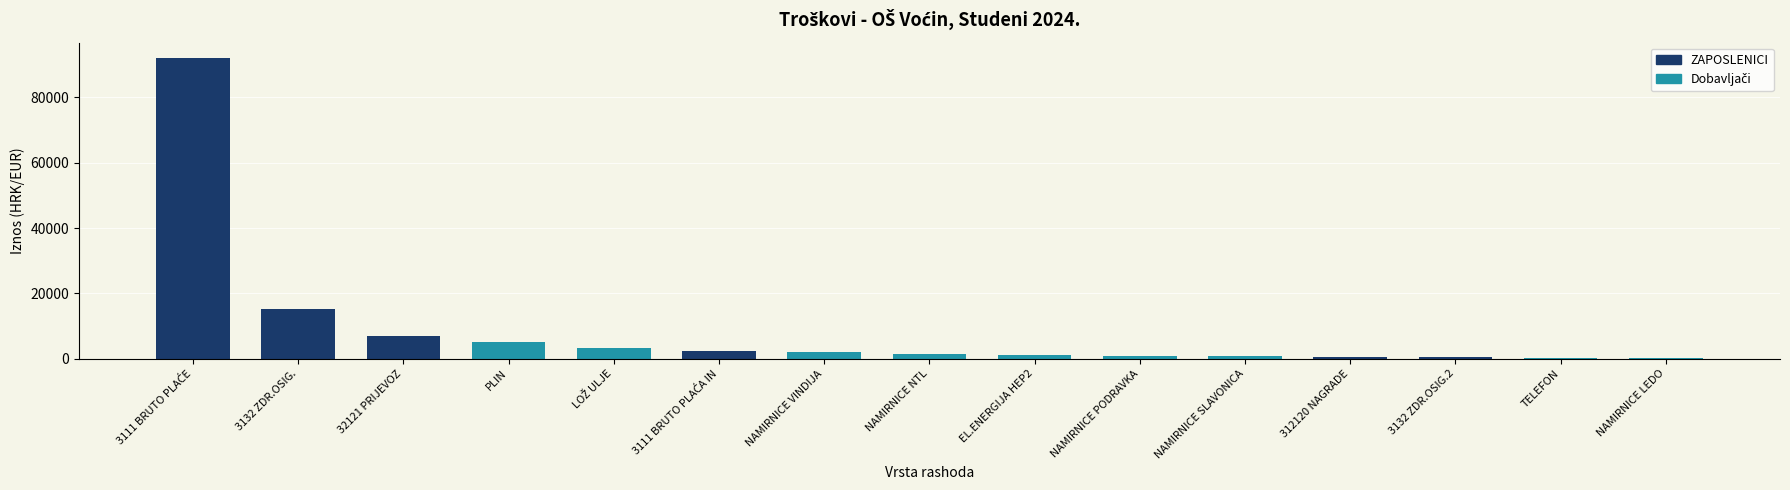

How many groups of bars are there?

15